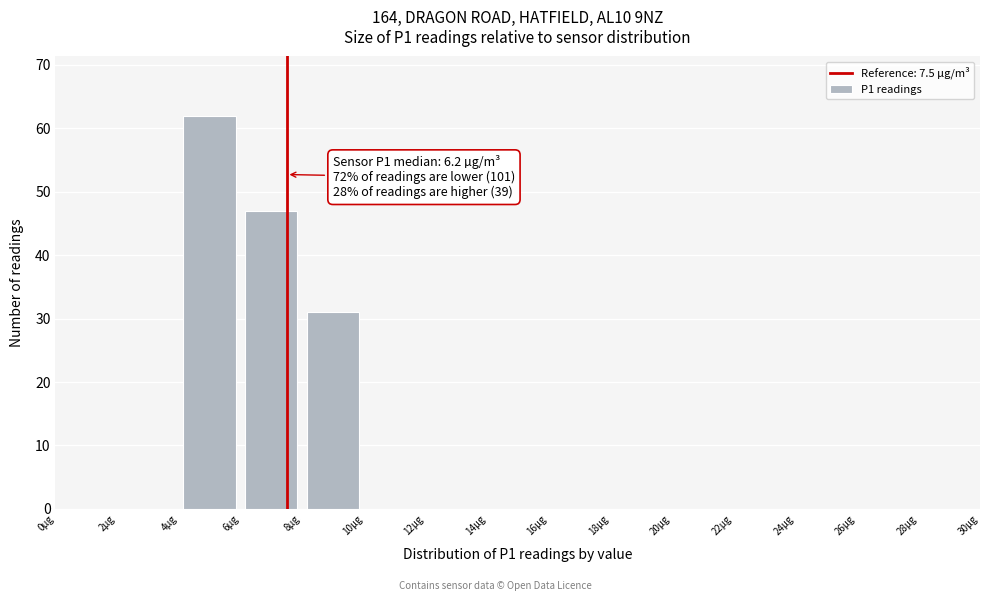

Which range on the x-axis has the tallest bar?

4 to 6